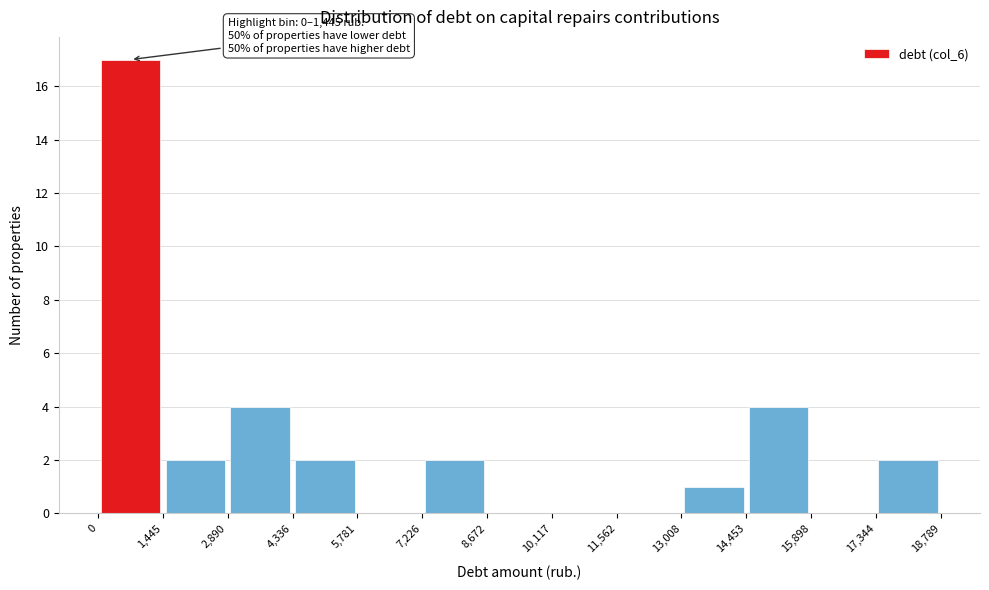

Which range on the x-axis has the tallest bar?

0 to 1,445